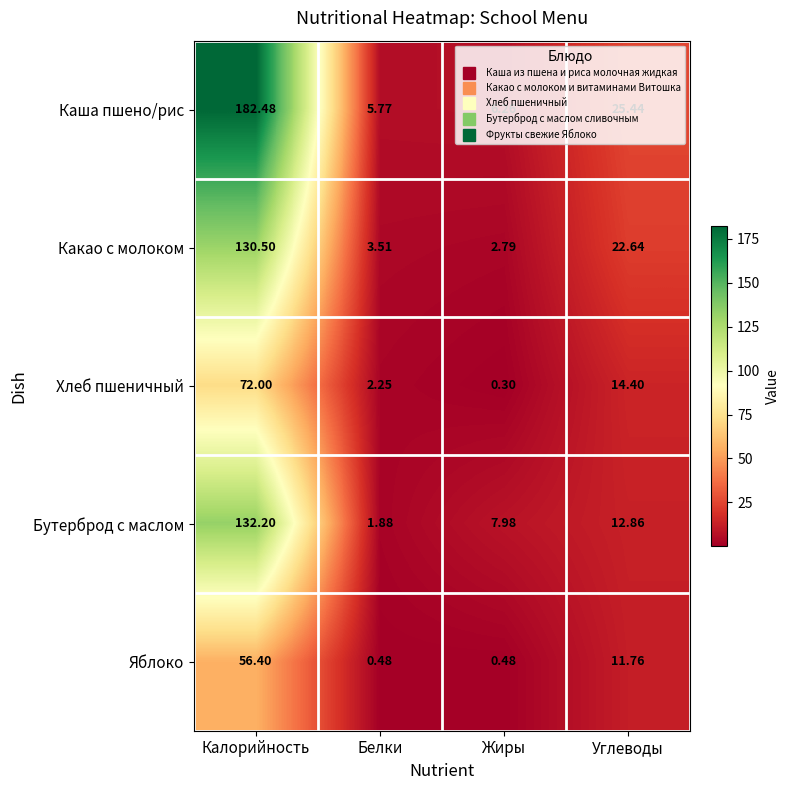

How many values in the Яблоко series are below 11?

2